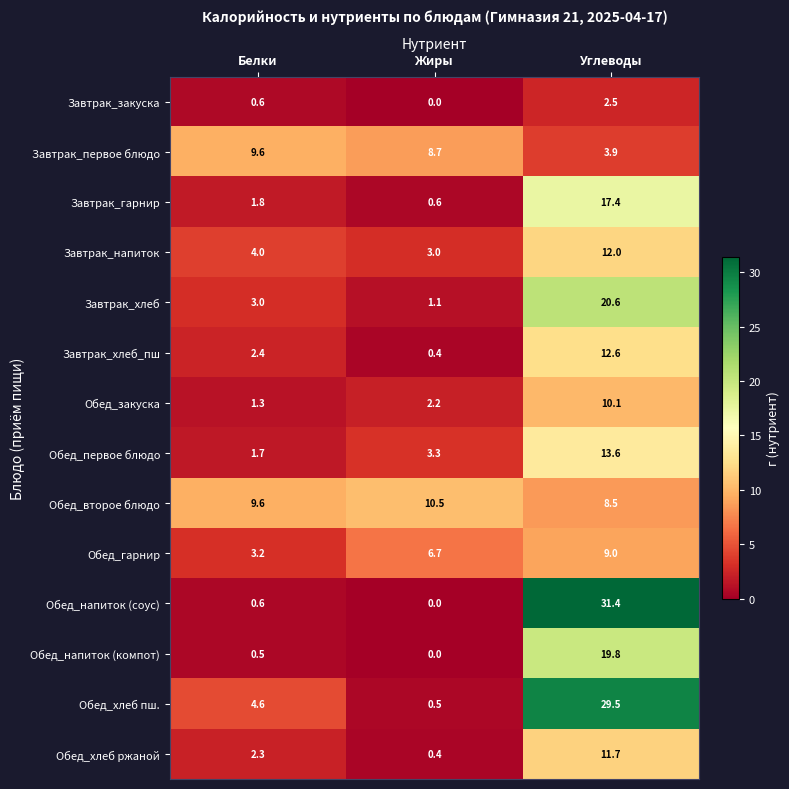

What is the difference between the highest and lowest values at Жиры?

10.5